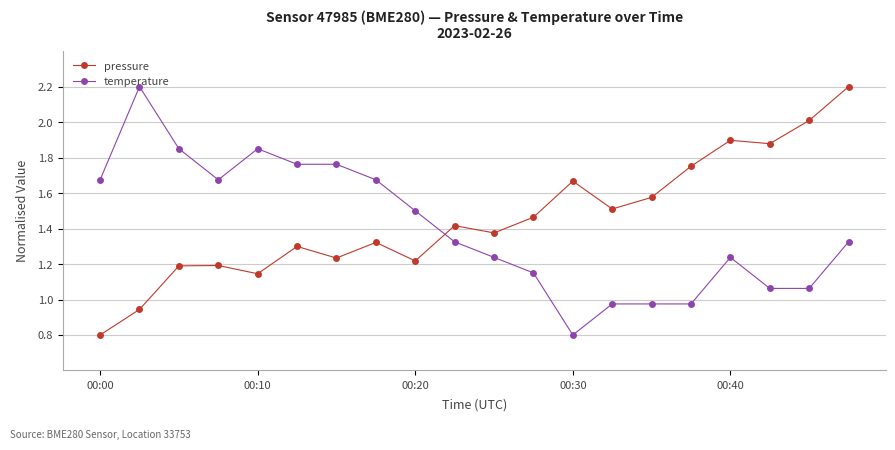

True or false: pressure has more than 2 interior local peaks.

True